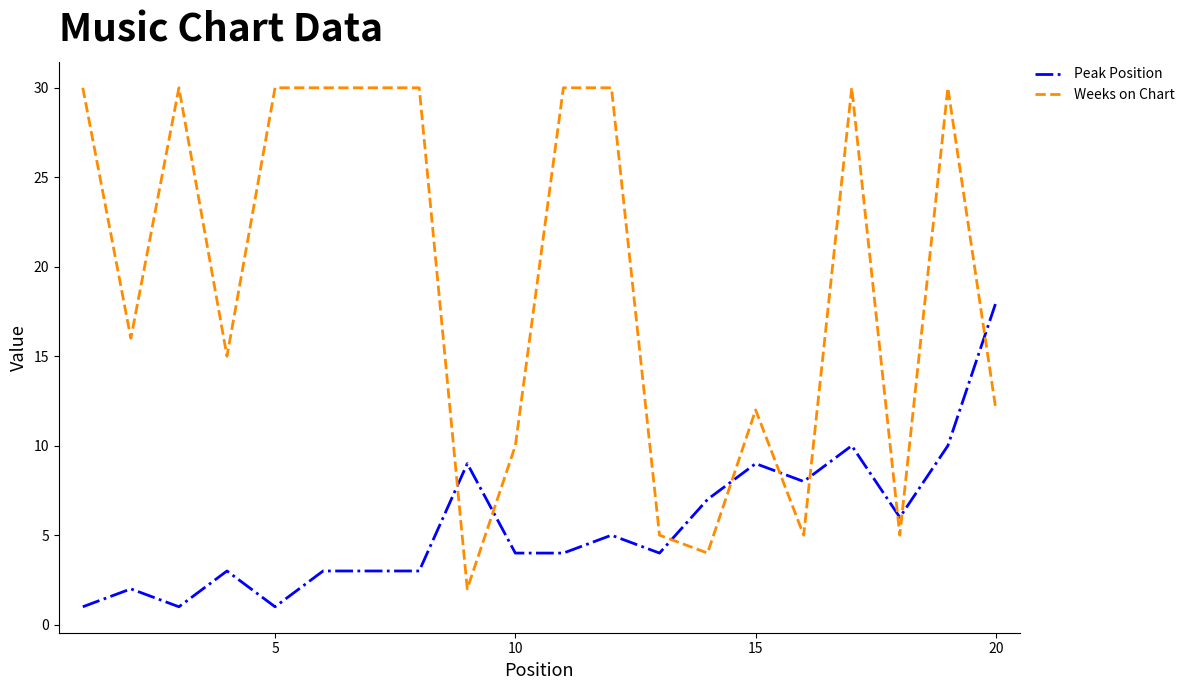

What is the maximum value shown in the chart?

30